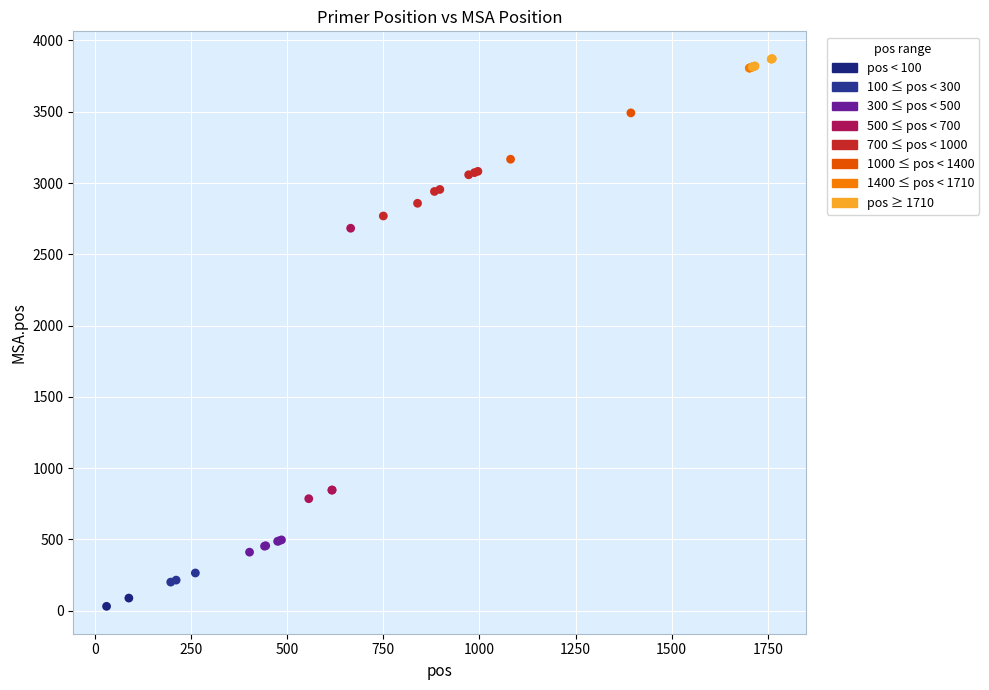

What Y value in the scatter plot is closest to 1951?

2683